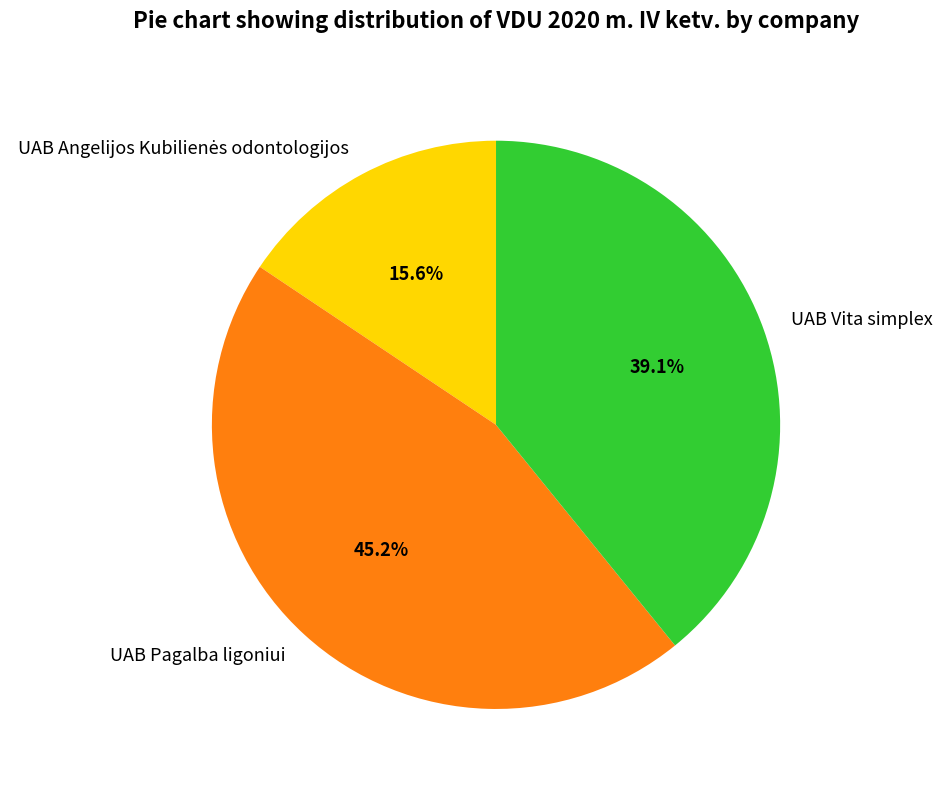

Which category has the biggest portion of the pie?

UAB Pagalba ligoniui